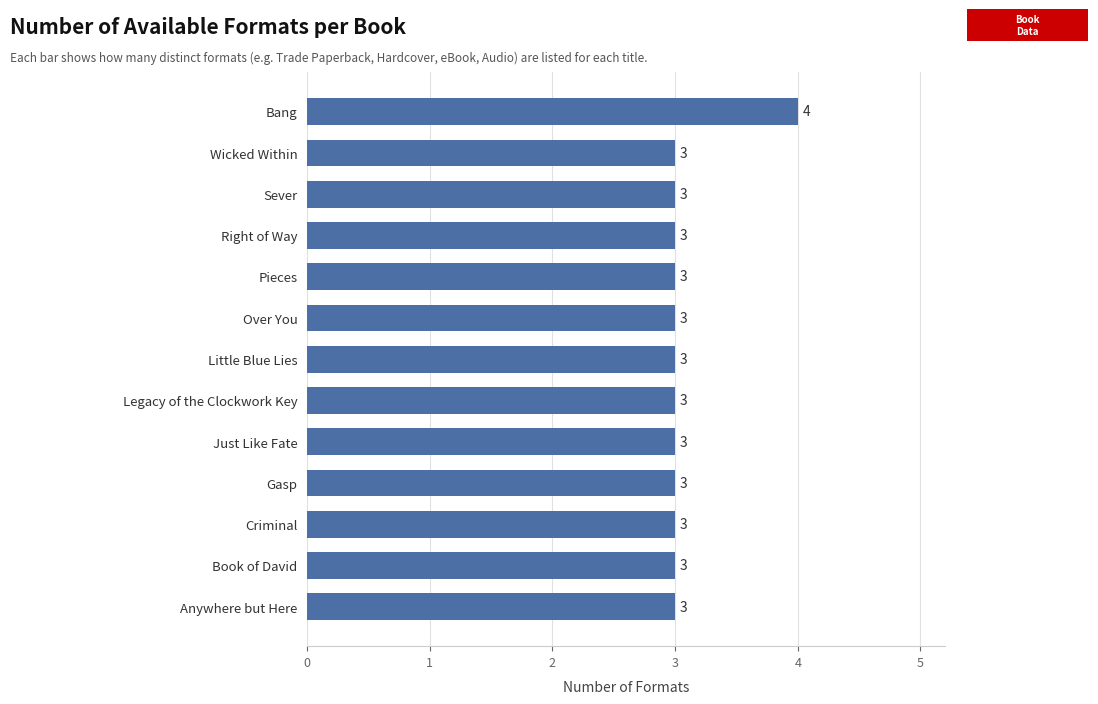

Reading bottom to top, list all the values displayed in this chart.

3	3	3	3	3	3	3	3	3	3	3	3	4